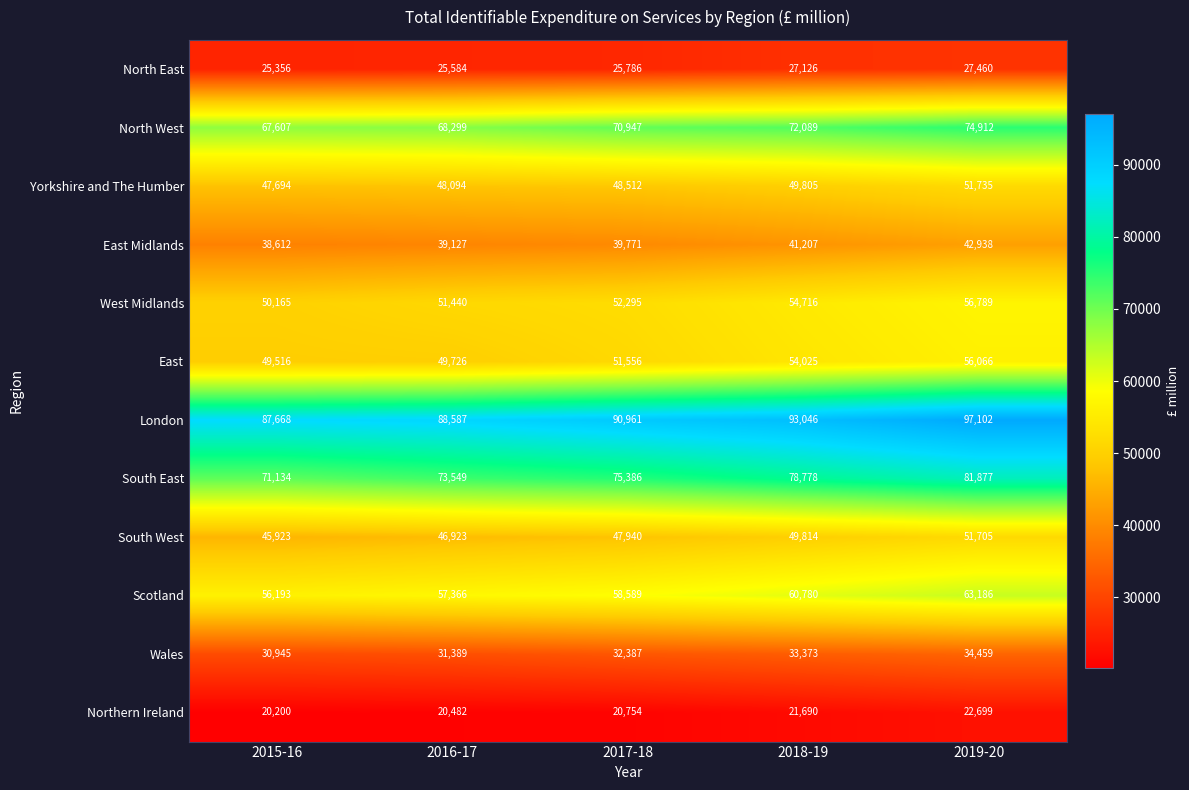

Is the value of North East at 2017-18 greater than the value of London at 2015-16?

No